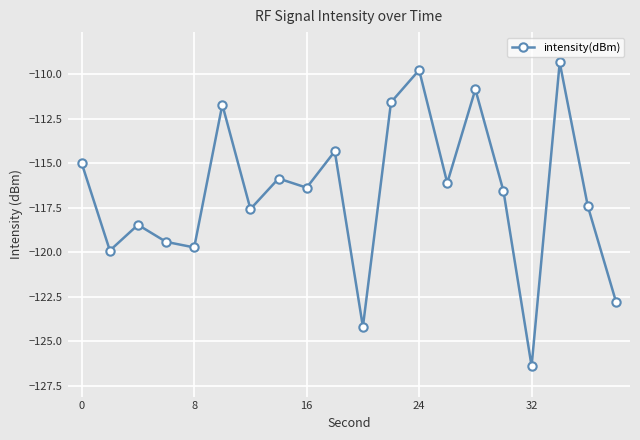

What is the smallest value displayed?

-126.4